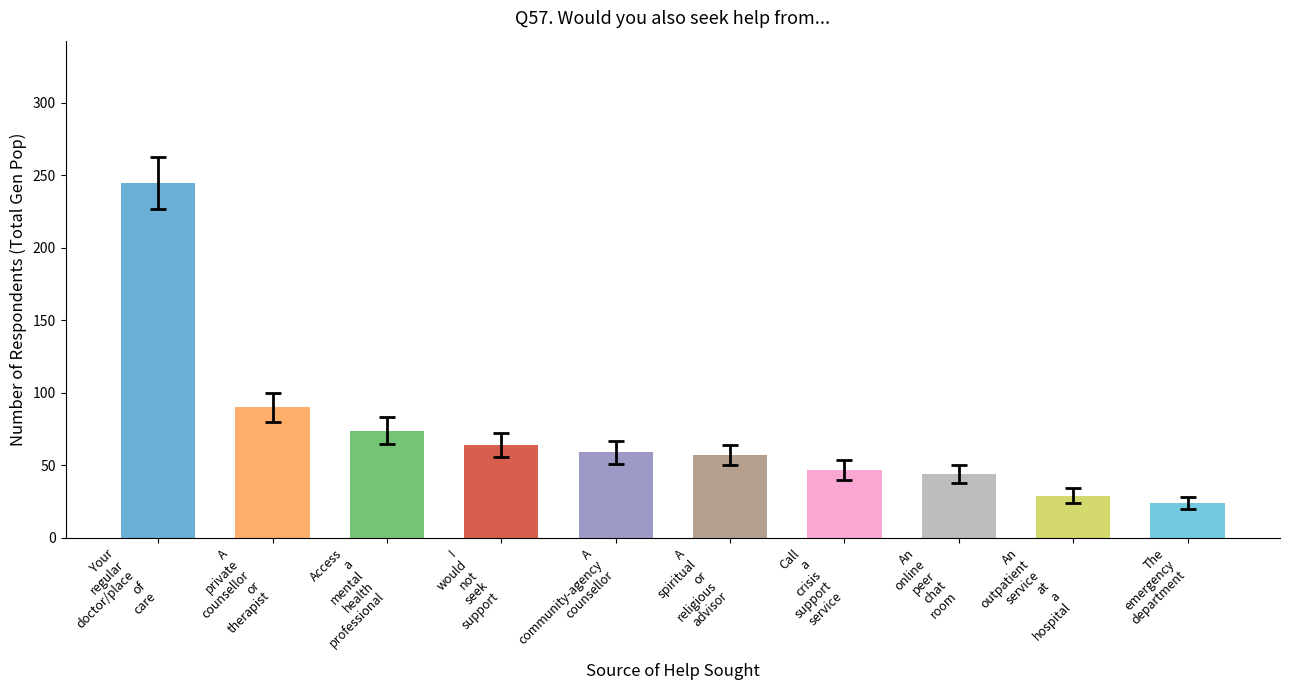

At which category does the chart reach its minimum across all series?

The
emergency
department